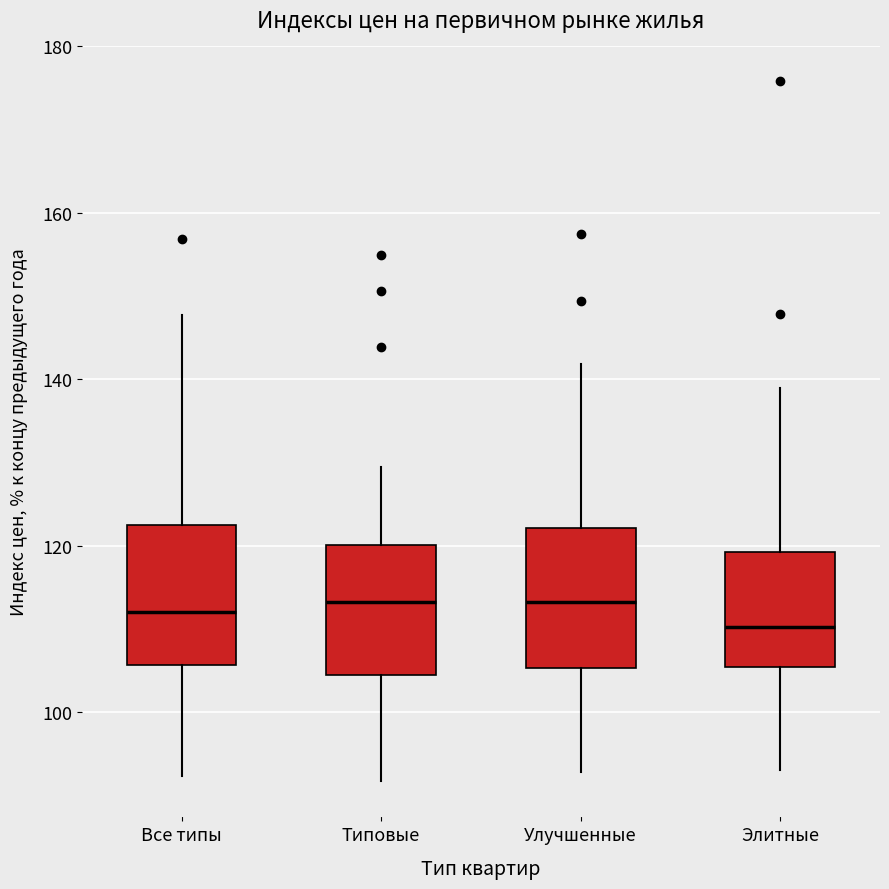

Reading left to right, read every box against the y-axis: the position of its median line, the range the box covers, and the ends of its whiskers. The values are not printed on the chart, so give them approximately, as read against the axis.

Все типы: median 112, box 106 to 122, whiskers 92 to 148
Типовые: median 114, box 104 to 120, whiskers 92 to 130
Улучшенные: median 114, box 106 to 122, whiskers 92 to 142
Элитные: median 110, box 106 to 120, whiskers 94 to 140